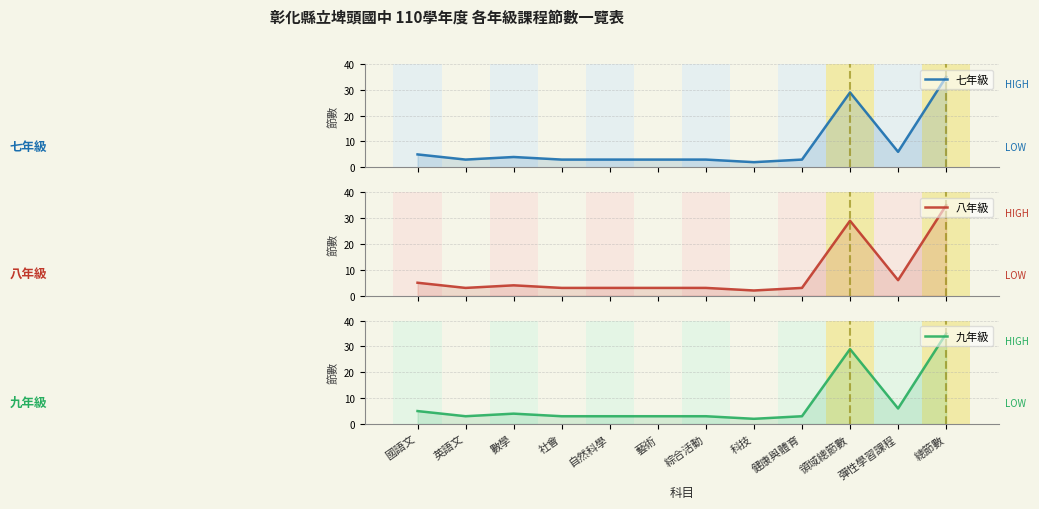

How many data points in 八年級 are above 3?

5